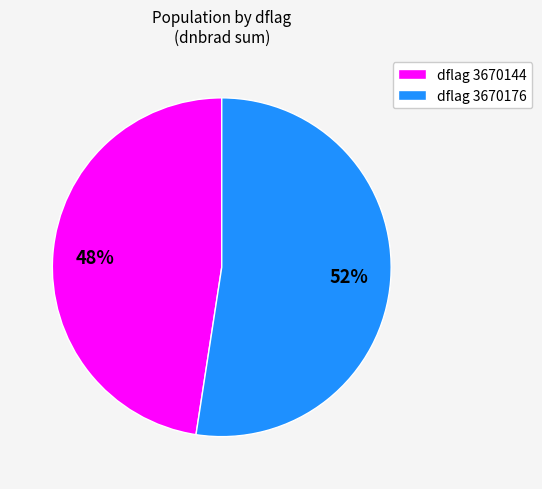

Is there a majority slice in this chart?

Yes